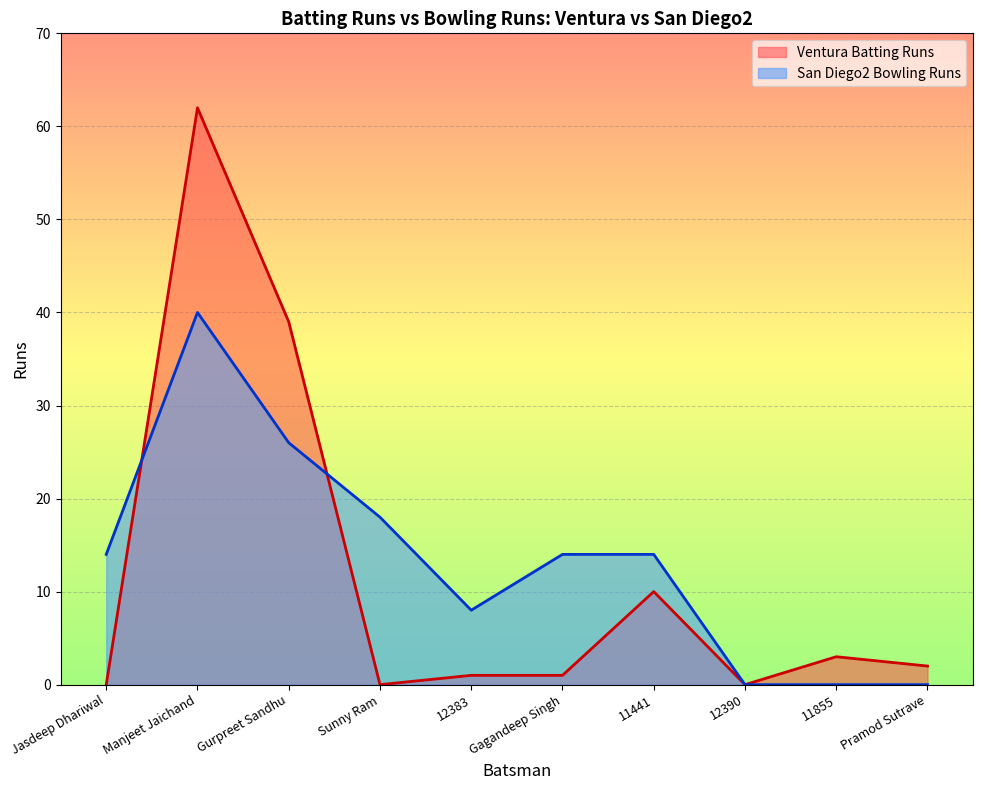

Which category has the lowest value in the San Diego2 Bowling Runs series?

12390